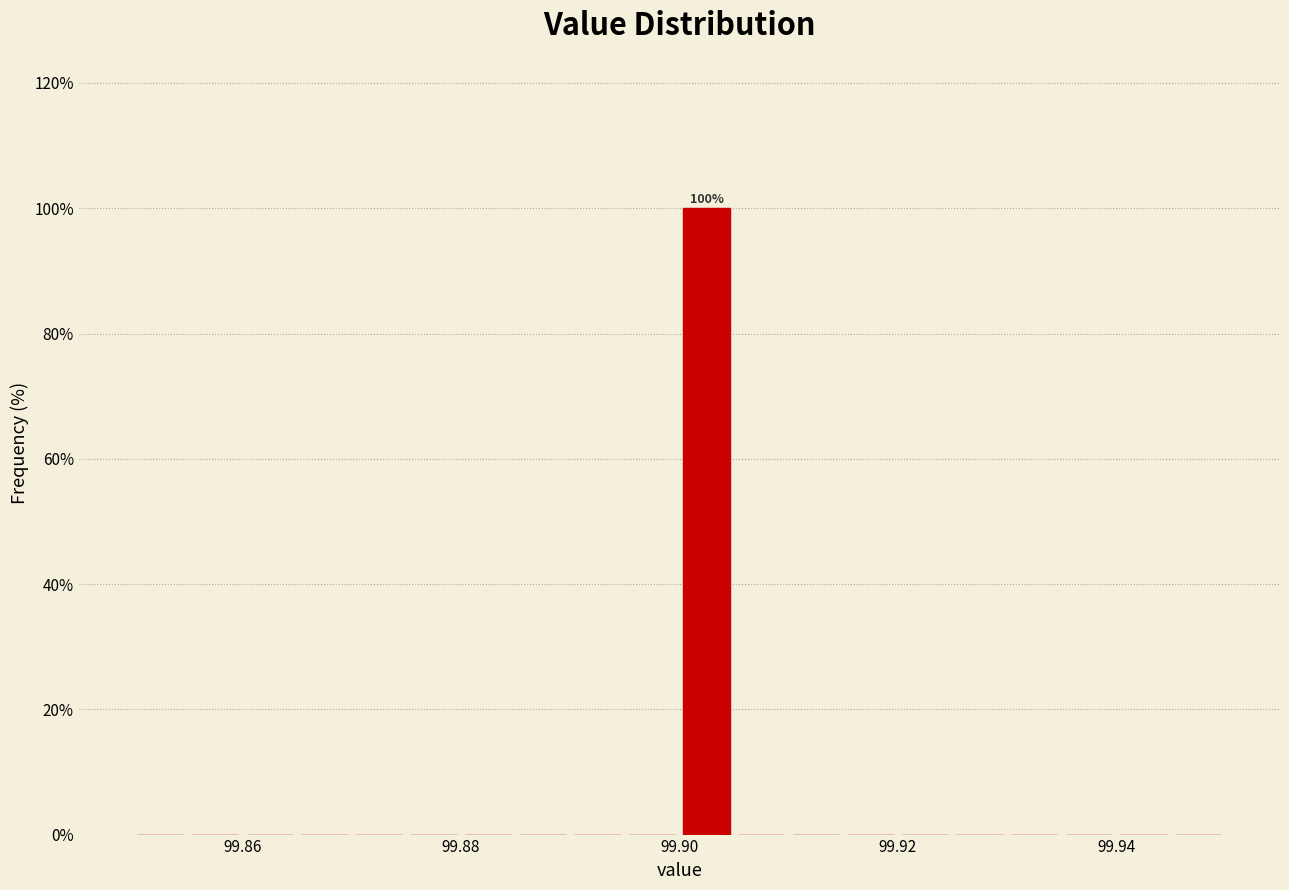

Read against the x-axis, roughly where is the centre of the tallest bar?

99.902